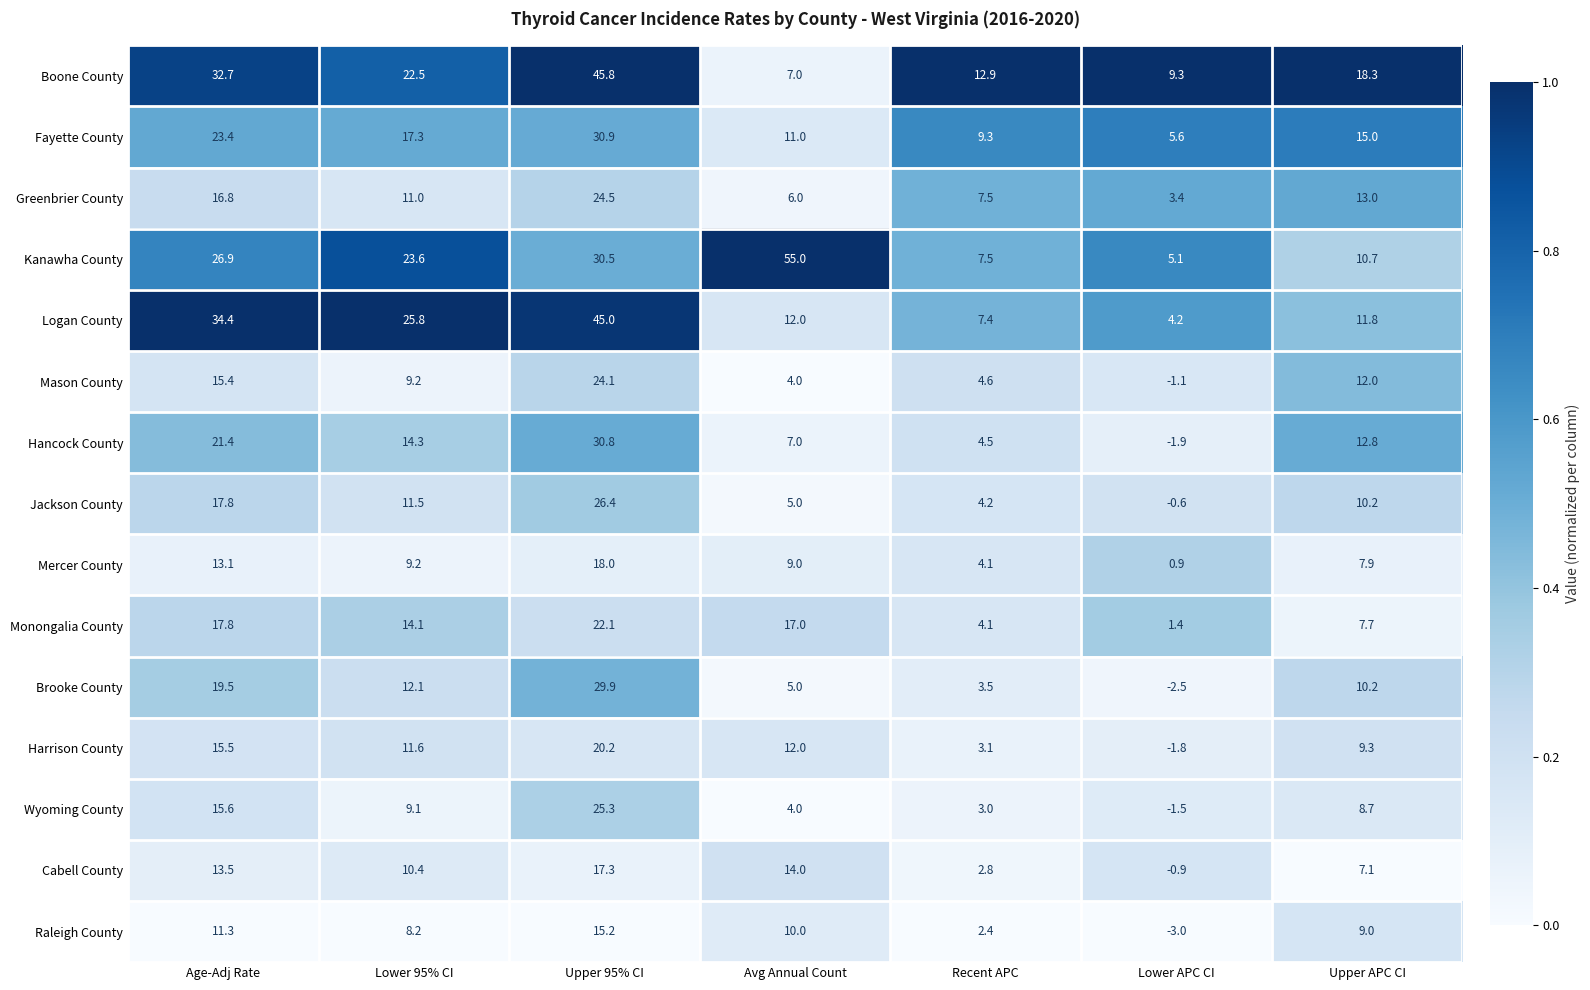

At which label does Greenbrier County first exceed 11?

Age-Adj Rate